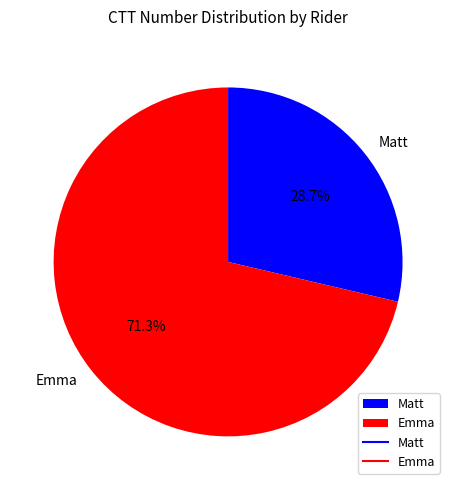

Rank the categories by value from highest to lowest.

Emma, Matt